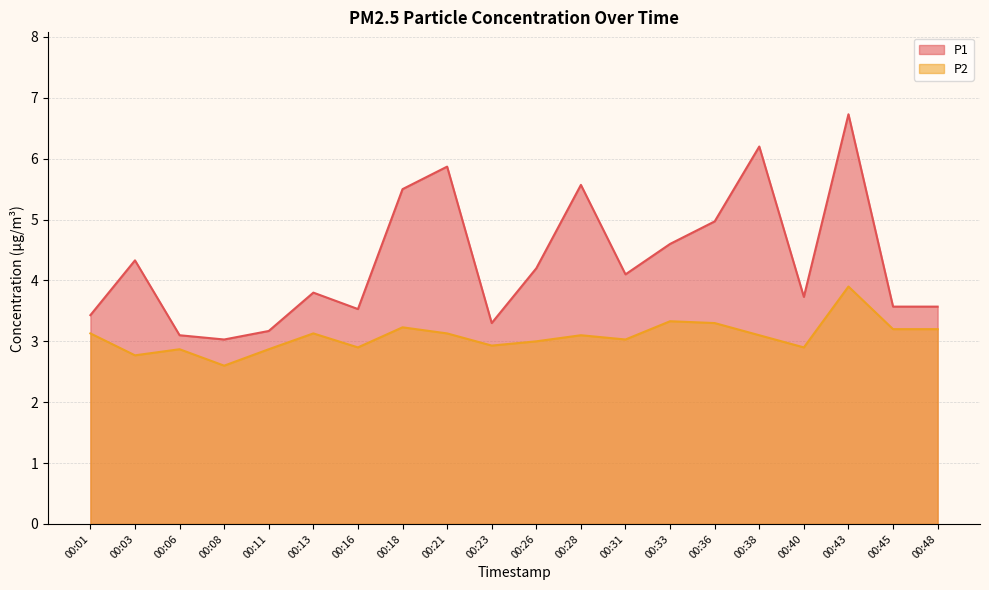

How many data points in P1 are less than 4?

10